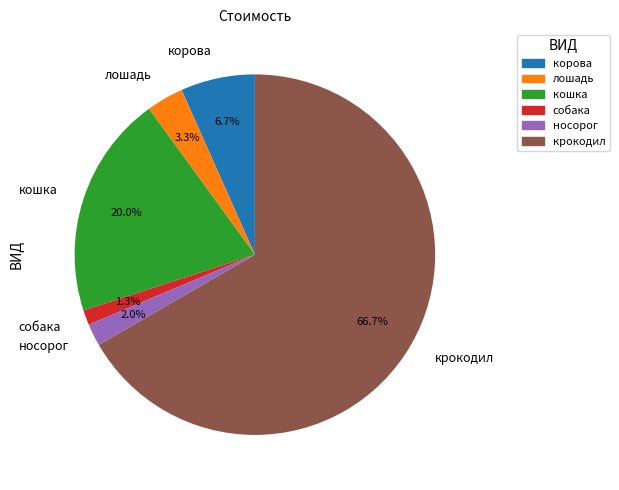

What percentage is the корова slice, to the nearest percent?

7%